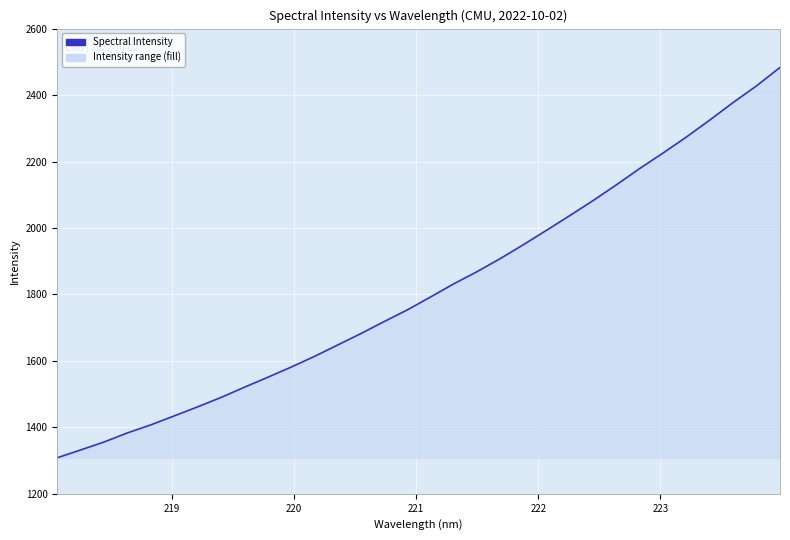

What is the smallest value displayed?

1308.5